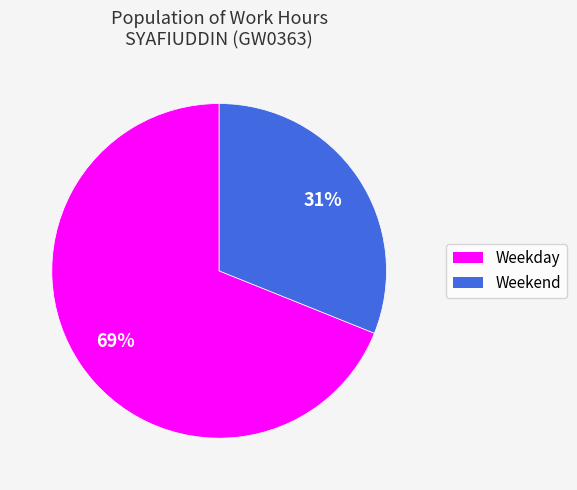

Is there any slice that represents more than half of the pie?

Yes